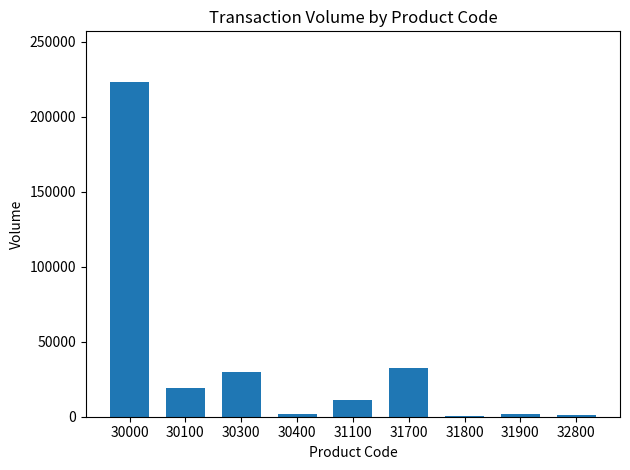

Is it true that the value at 31700 is 32394?

True